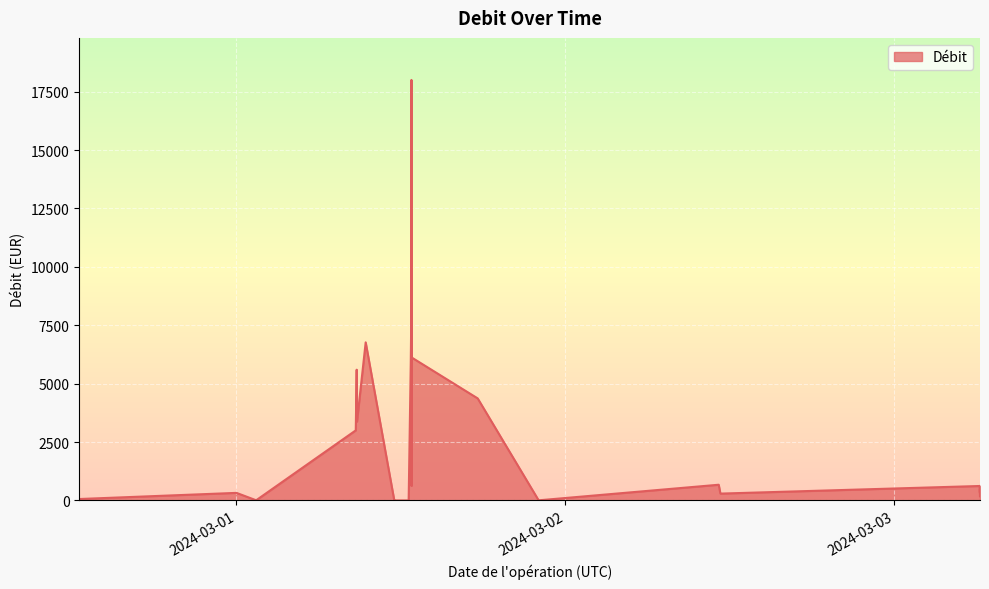

True or false: the data shows 9291.1 at 2024-03-01 08:46:25.

False